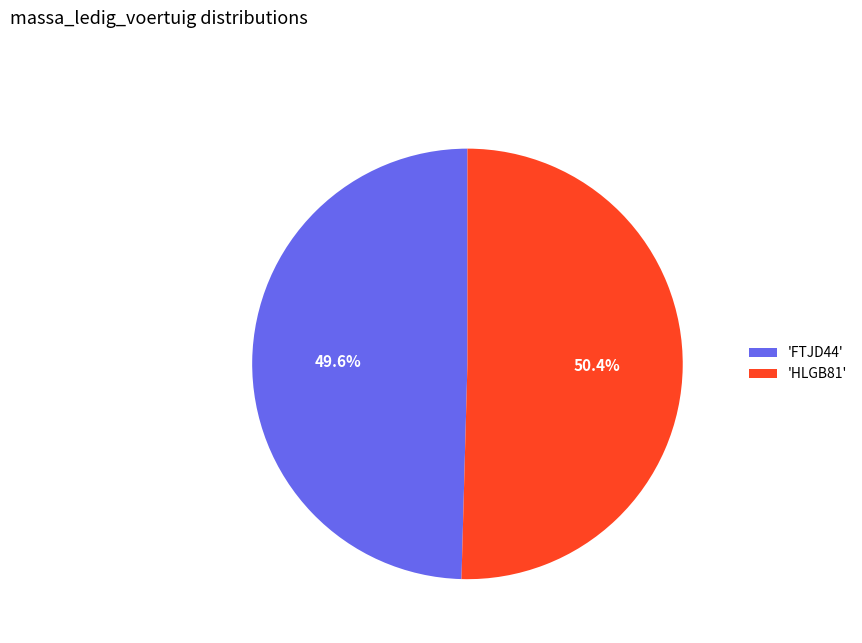

Rank the categories by value from lowest to highest.

'FTJD44', 'HLGB81'